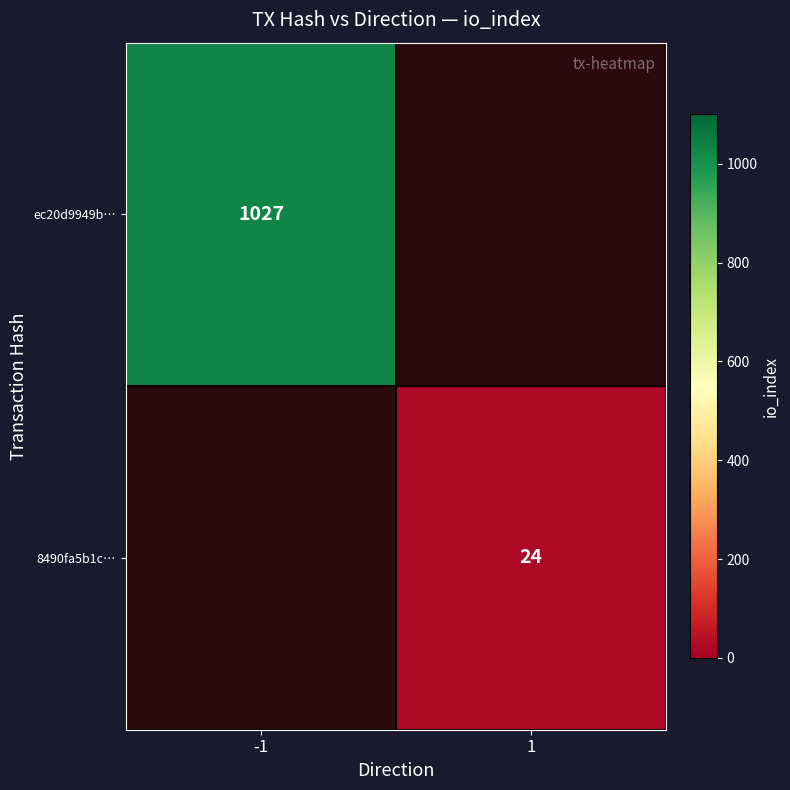

True or false: ec20d9949b… has a value of 1027 at -1.

True